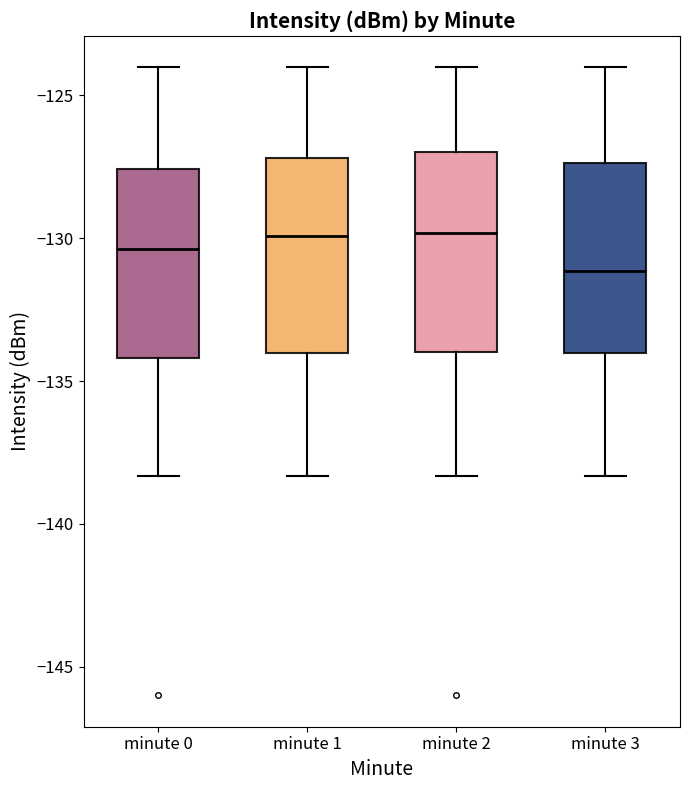

Reading left to right, transcribe this box plot: for each box, give where its median line is, the range the box spans, and where its two whiskers end, as read against the y-axis. The values are not printed on the chart, so give them approximately, as read against the axis.

minute 0: median -130.5, box -134.0 to -127.5, whiskers -138.5 to -124.0
minute 1: median -130.0, box -134.0 to -127.0, whiskers -138.5 to -124.0
minute 2: median -130.0, box -134.0 to -127.0, whiskers -138.5 to -124.0
minute 3: median -131.0, box -134.0 to -127.5, whiskers -138.5 to -124.0